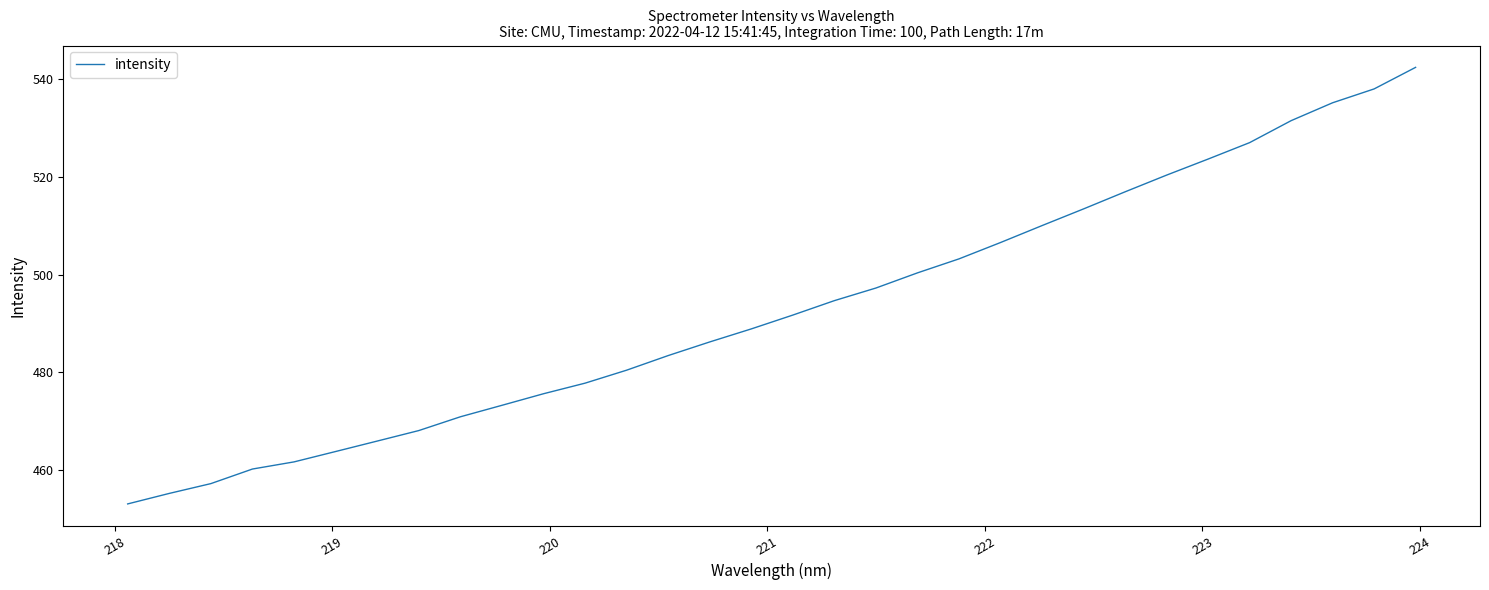

What is the maximum value shown in the chart?

542.5